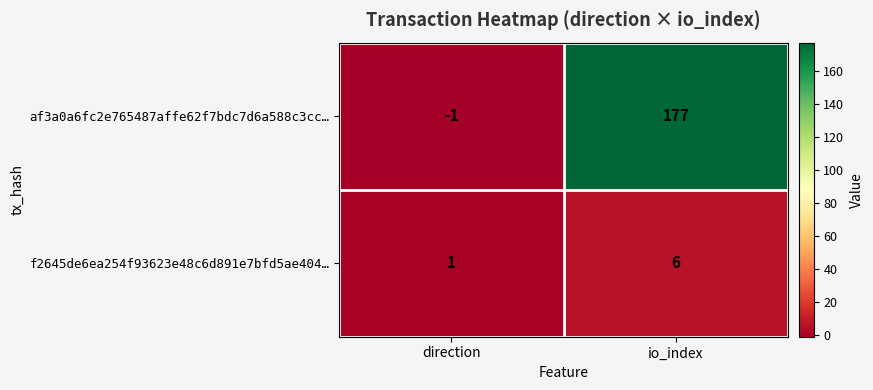

Where is af3a0a6fc2e765487affe62f7bdc7d6a588c3cc… nearest to the value 88?

direction